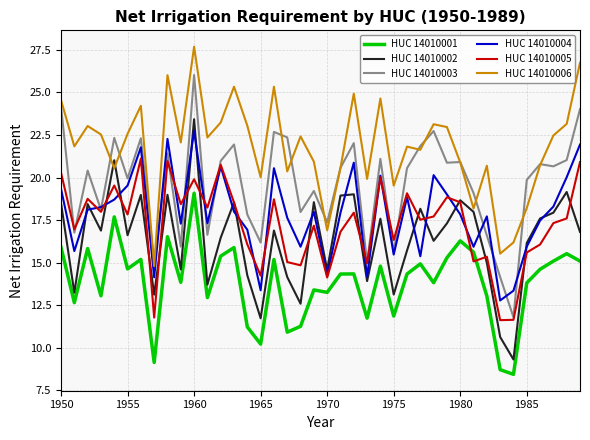

True or false: HUC 14010003 and HUC 14010001 intersect in this chart.

False